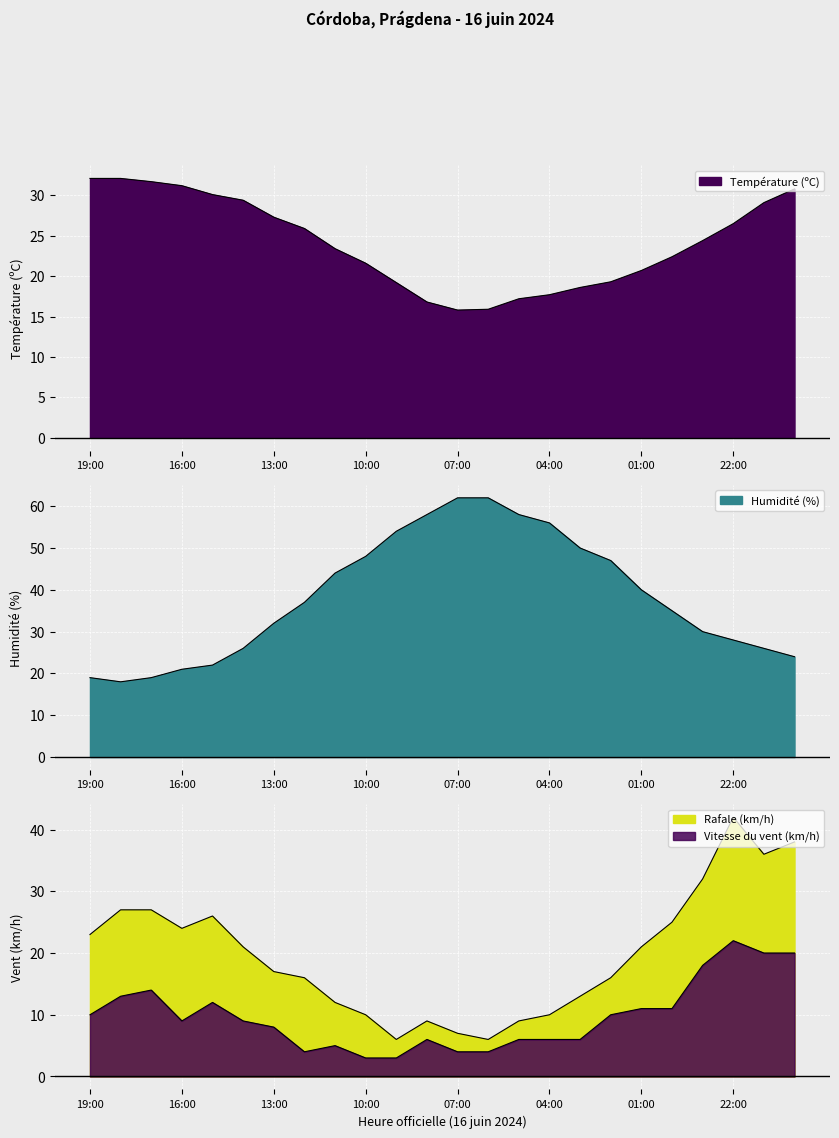

Reading left to right, what are all the values shown in this chart?

Température (ºC): 32.1	32.1	31.7	31.2	30.1	29.4	27.3	25.9	23.4	21.6	19.2	16.8	15.8	15.9	17.2	17.7	18.6	19.3	20.7	22.4	24.4	26.5	29.1	30.8
Humidité (%): 19.0	18.0	19.0	21.0	22.0	26.0	32.0	37.0	44.0	48.0	54.0	58.0	62.0	62.0	58.0	56.0	50.0	47.0	40.0	35.0	30.0	28.0	26.0	24.0
Vitesse du vent (km/h): 10.0	13.0	14.0	9.0	12.0	9.0	8.0	4.0	5.0	3.0	3.0	6.0	4.0	4.0	6.0	6.0	6.0	10.0	11.0	11.0	18.0	22.0	20.0	20.0
Rafale (km/h): 23.0	27.0	27.0	24.0	26.0	21.0	17.0	16.0	12.0	10.0	6.0	9.0	7.0	6.0	9.0	10.0	13.0	16.0	21.0	25.0	32.0	42.0	36.0	38.0